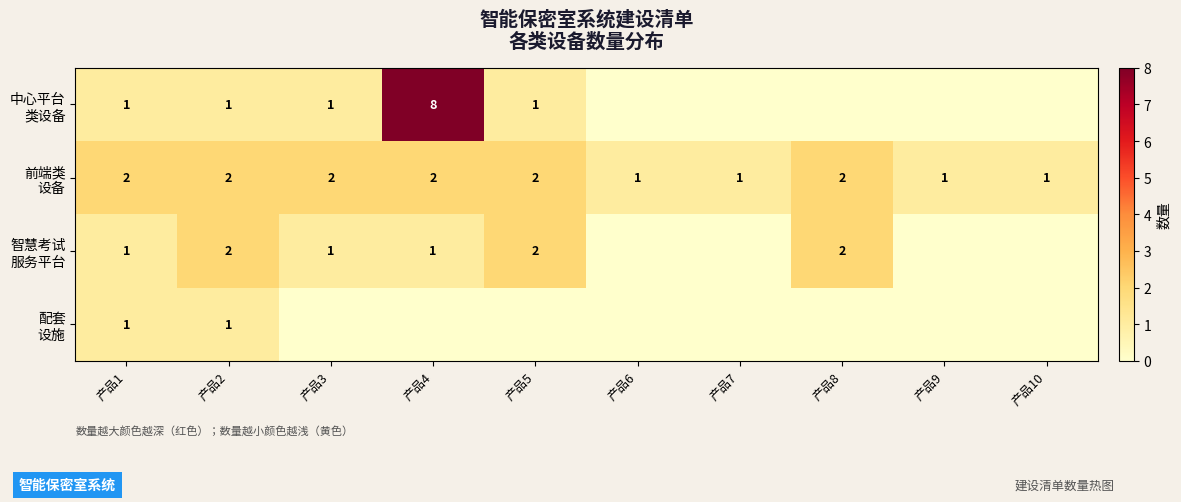

What is the maximum value shown in the chart?

8